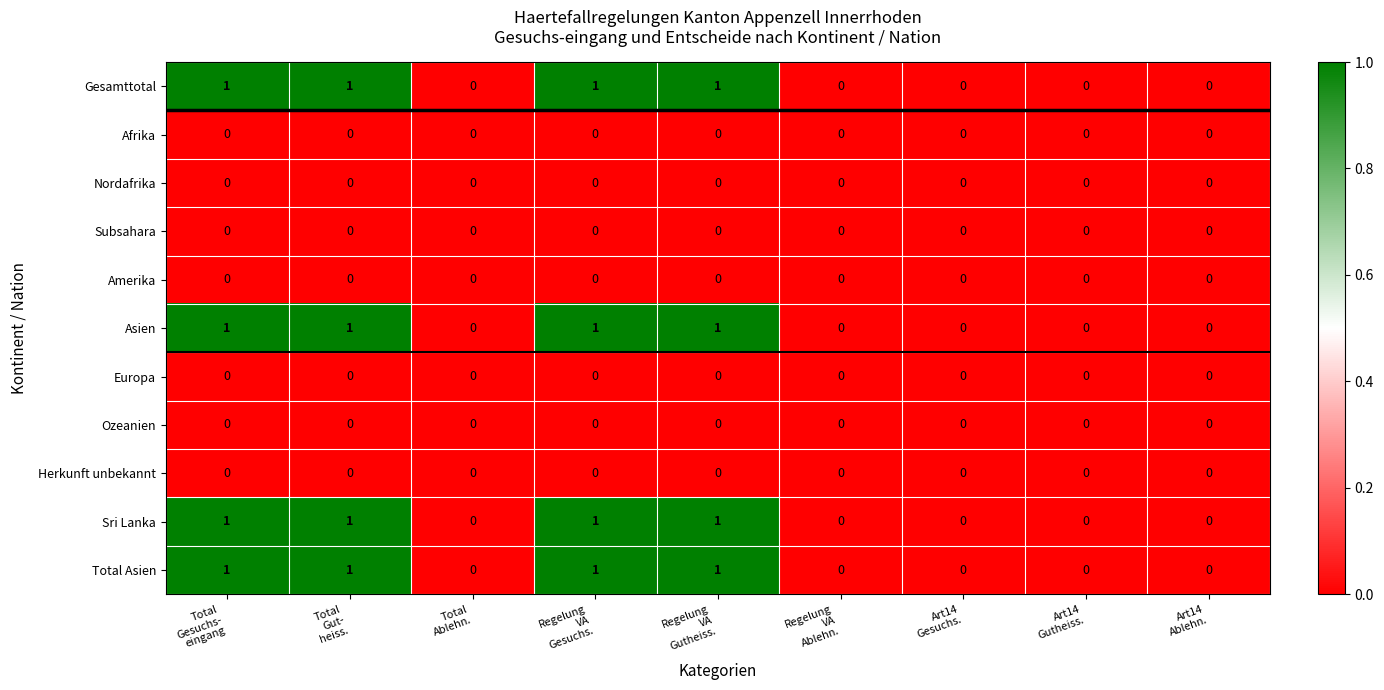

What is the difference between the highest and lowest values at Regelung
VA
Gutheiss.?

1